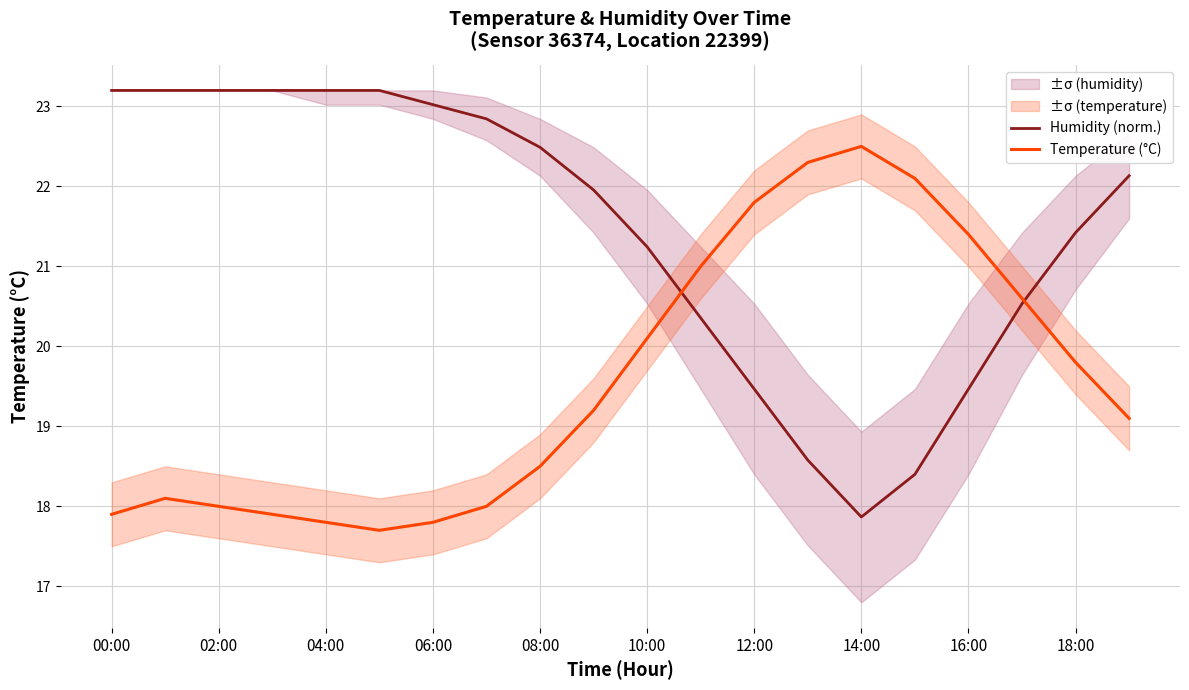

Rank the series by their average value, from highest to lowest.

Humidity (norm.), Temperature (°C)